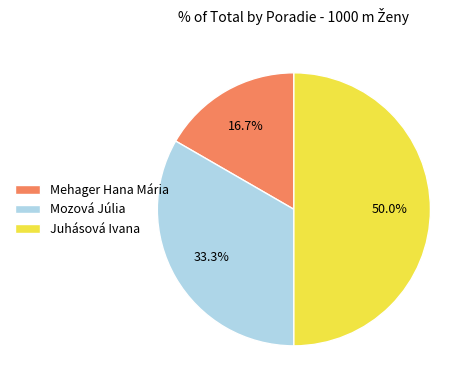

What is the ratio of the value at Mehager Hana Mária to the value at Juhásová Ivana?

0.3